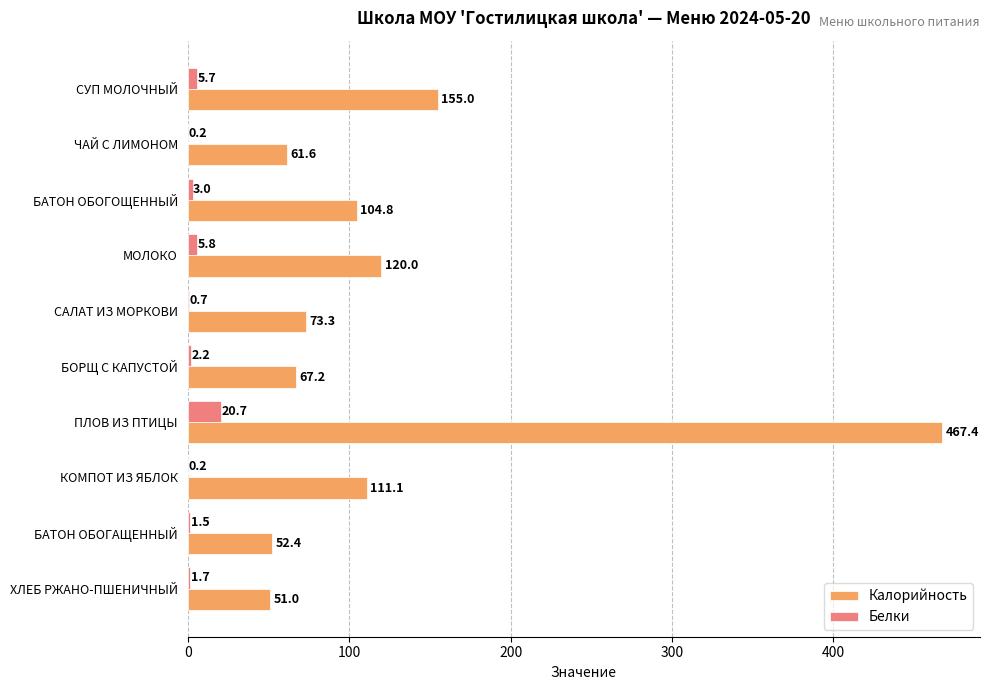

What is the total value across all series at БОРЩ С КАПУСТОЙ?

69.4